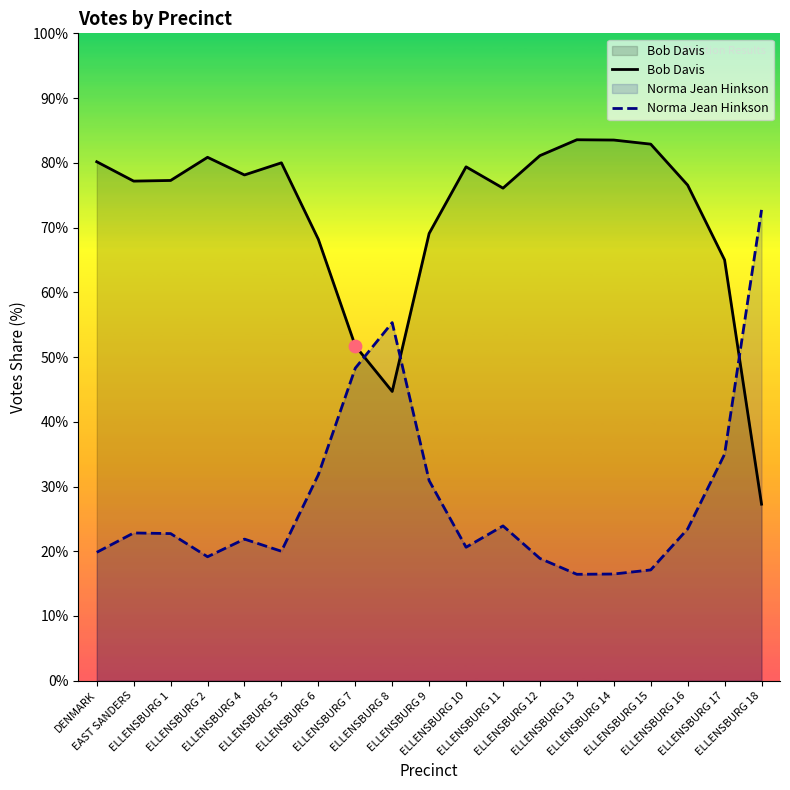

What are all the series names shown in the legend?

Bob Davis, Norma Jean Hinkson